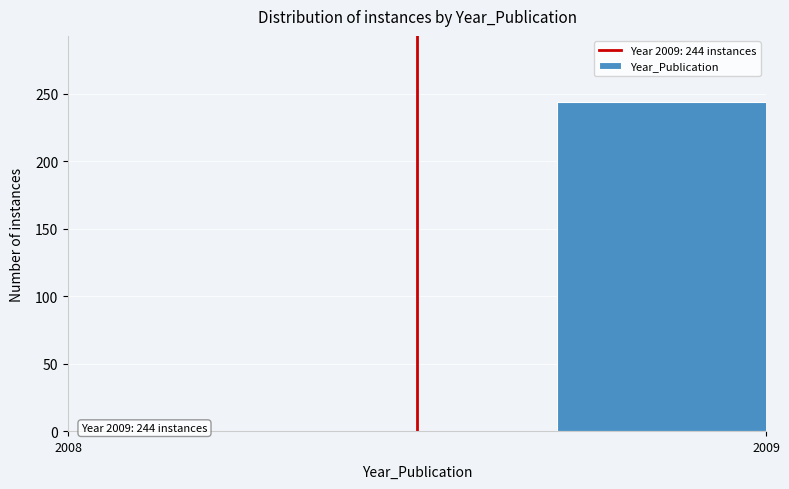

Reading left to right, extract all data points from this chart.

2008=0	2009=244